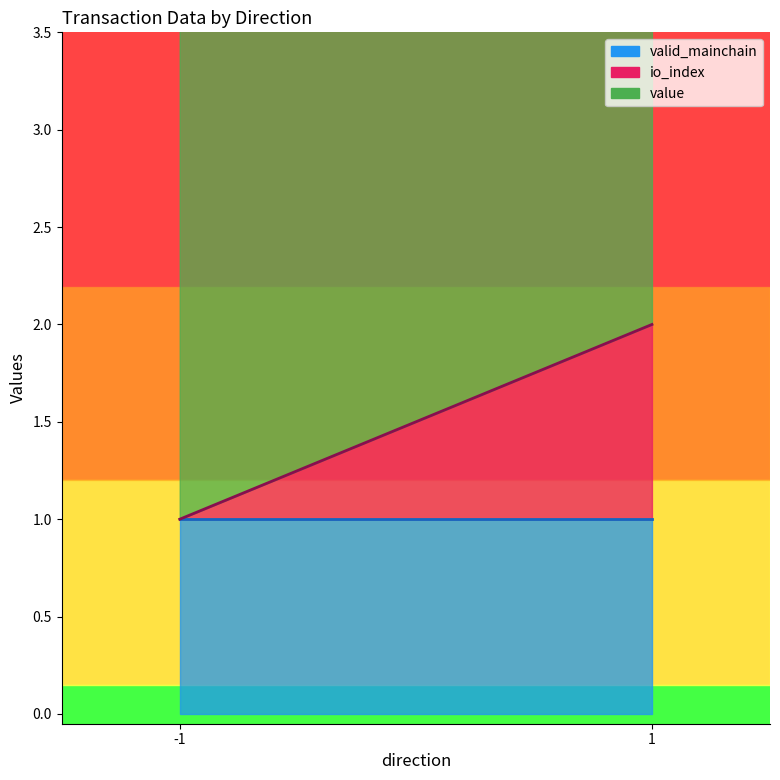

Which has a higher value, 1 or 1?

1